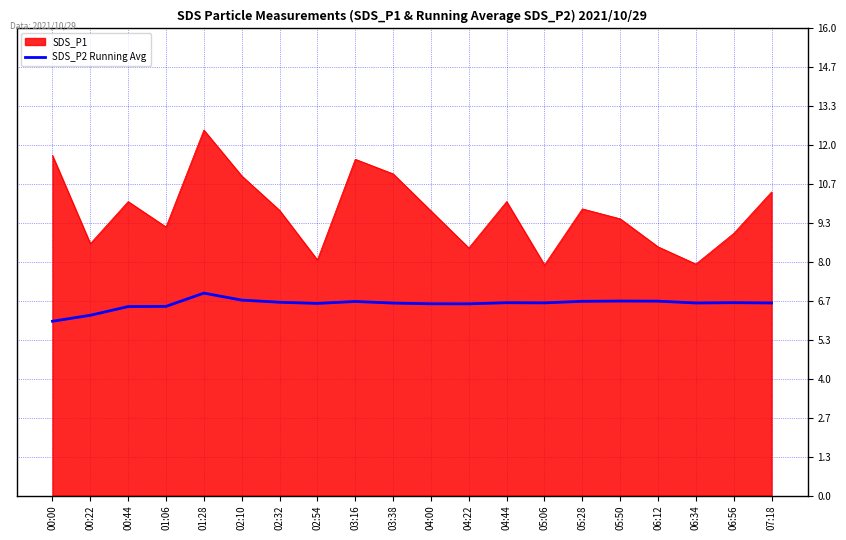

The SDS_P2 Running Avg series shows 6.5 at 01:06. True or false?

True